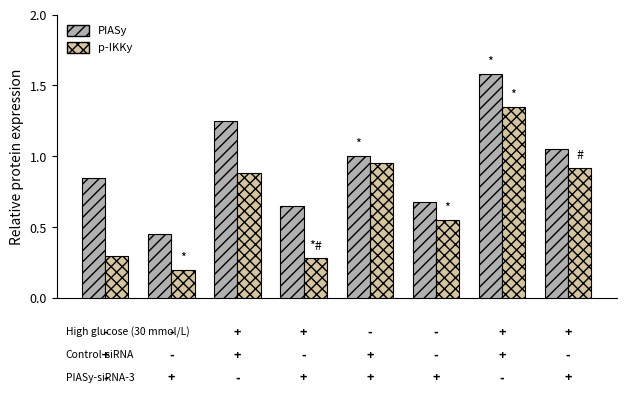

Which series has the widest spread of values?

p-IKKy